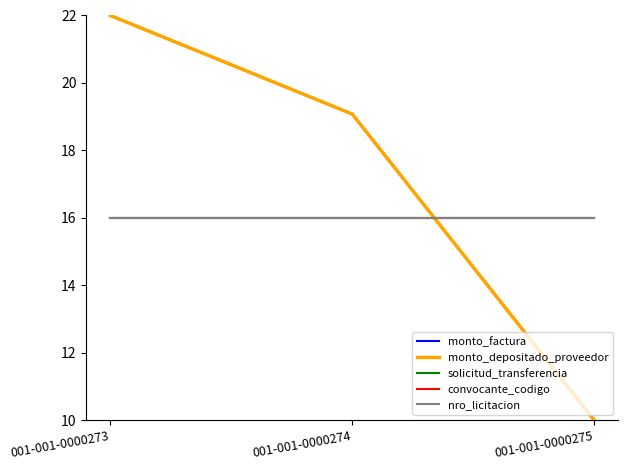

Rank the series at 001-001-0000274 from lowest to highest value.

solicitud_transferencia, convocante_codigo, nro_licitacion, monto_factura, monto_depositado_proveedor